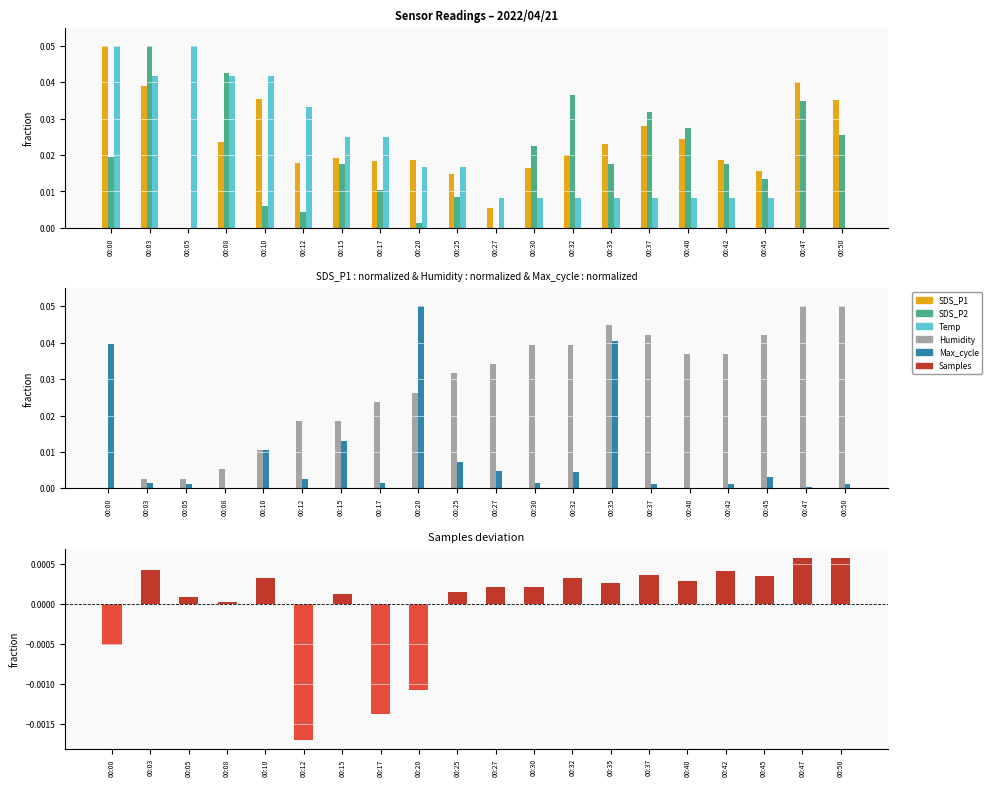

Rank the series by their maximum value, from highest to lowest.

SDS_P1, SDS_P2, Temp, Humidity, Max_cycle, Samples